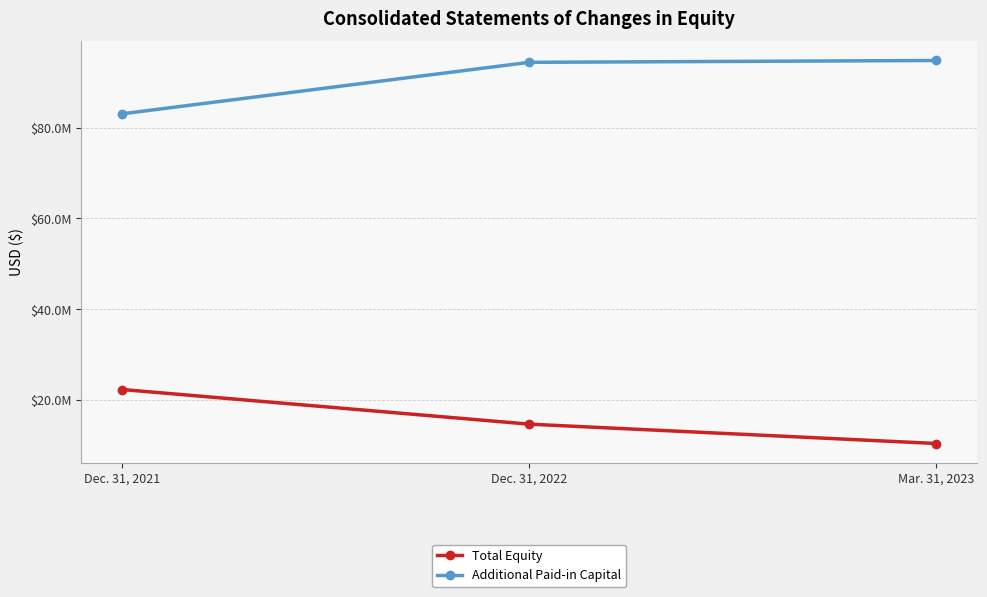

Rank the categories by Total Equity value from highest to lowest.

Dec. 31, 2021, Dec. 31, 2022, Mar. 31, 2023